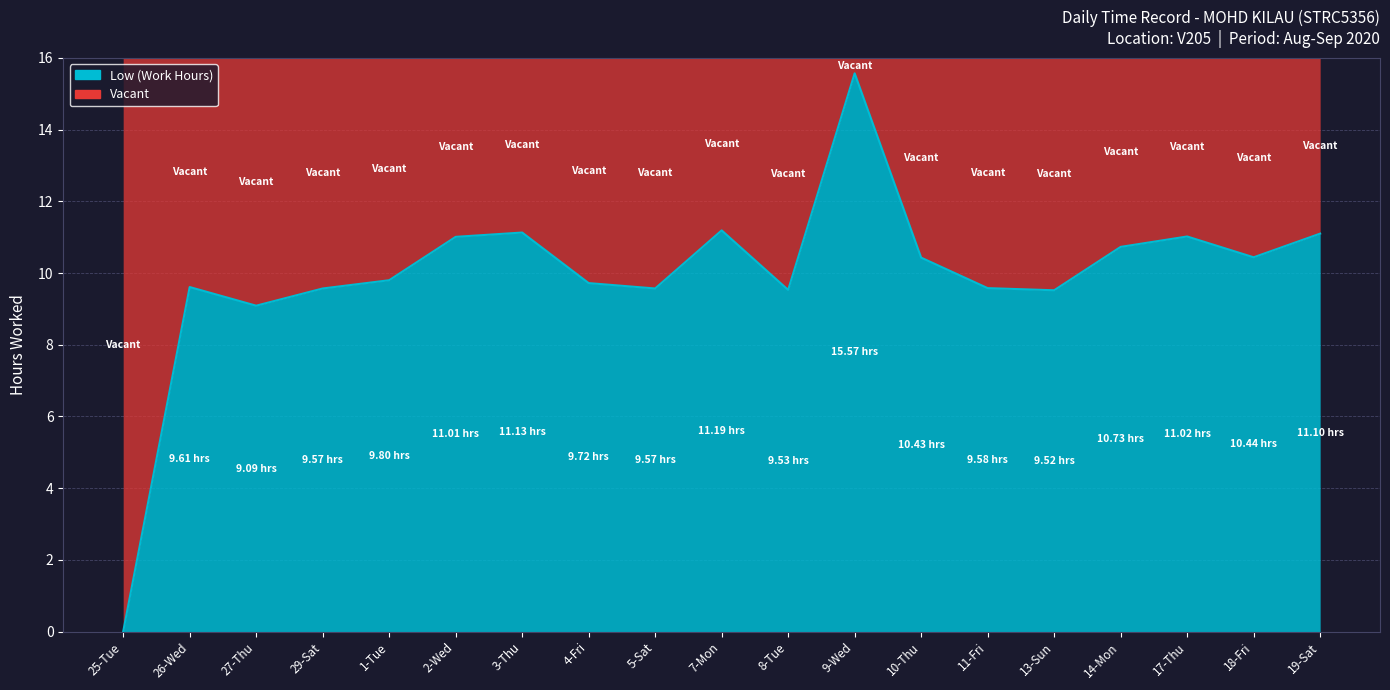

Where does the data first go above 9?

26-Wed